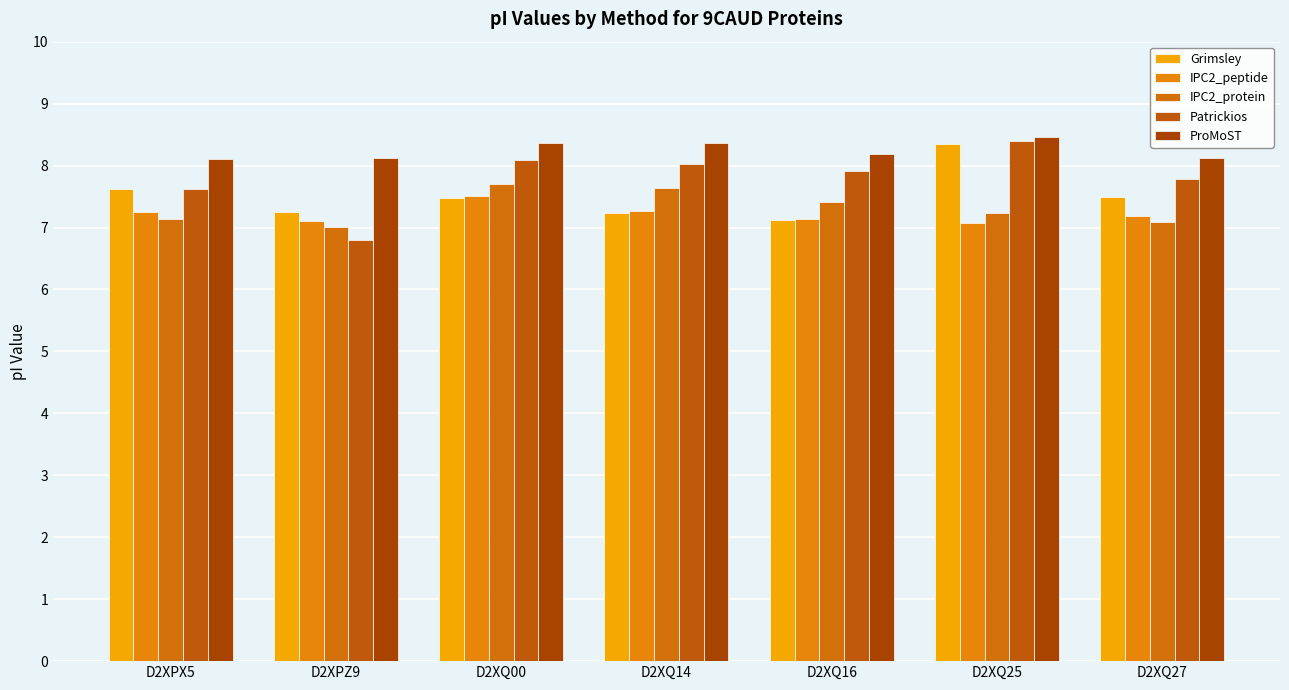

What is the maximum value for Grimsley?

8.3